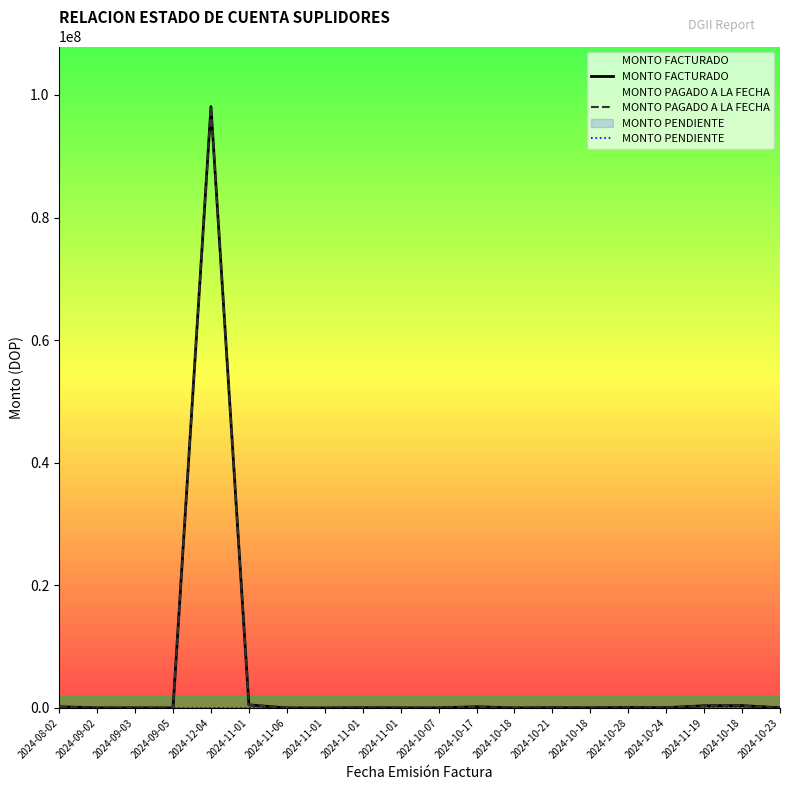

At which label is MONTO FACTURADO closest to 49044279?

2024-11-01